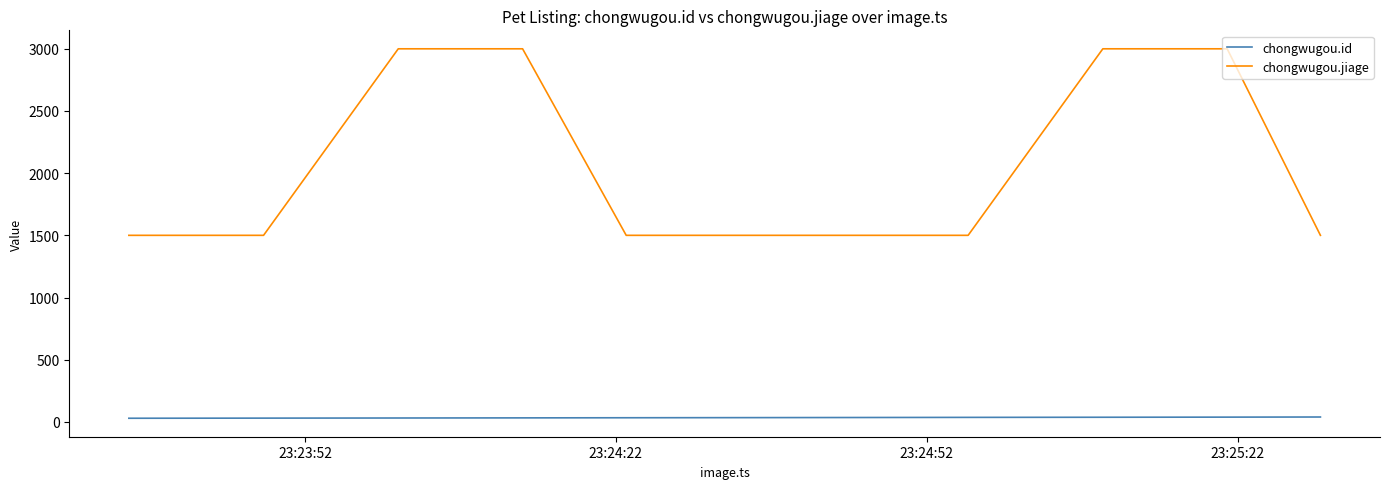

Reading left to right, what are all the values shown in this chart?

chongwugou.id: 29	29	29	30	30	30	31	31	31	31	32	32	32	32	33	33	33	34	34	34	34	35	35	35	35	36	36	36	37	37	37	37	38	38	38	38	39	39	39	39
chongwugou.jiage: 1500	1500	1500	1500	1500	1500	3000	3000	3000	3000	3000	3000	3000	3000	1500	1500	1500	1500	1500	1500	1500	1500	1500	1500	1500	1500	1500	1500	3000	3000	3000	3000	3000	3000	3000	3000	1500	1500	1500	1500